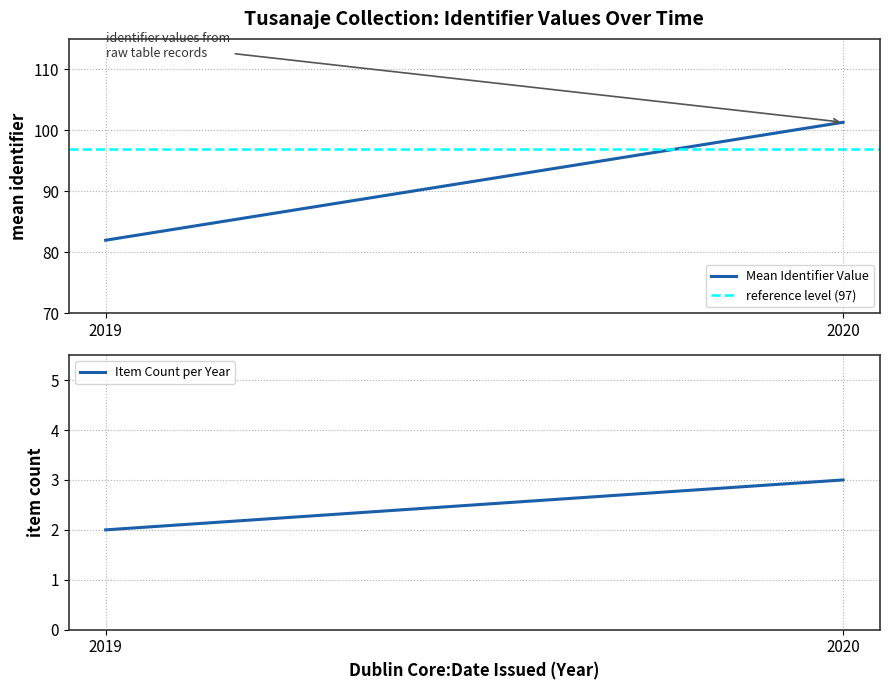

Which series changed the most between 2019 and 2020?

Mean Identifier Value